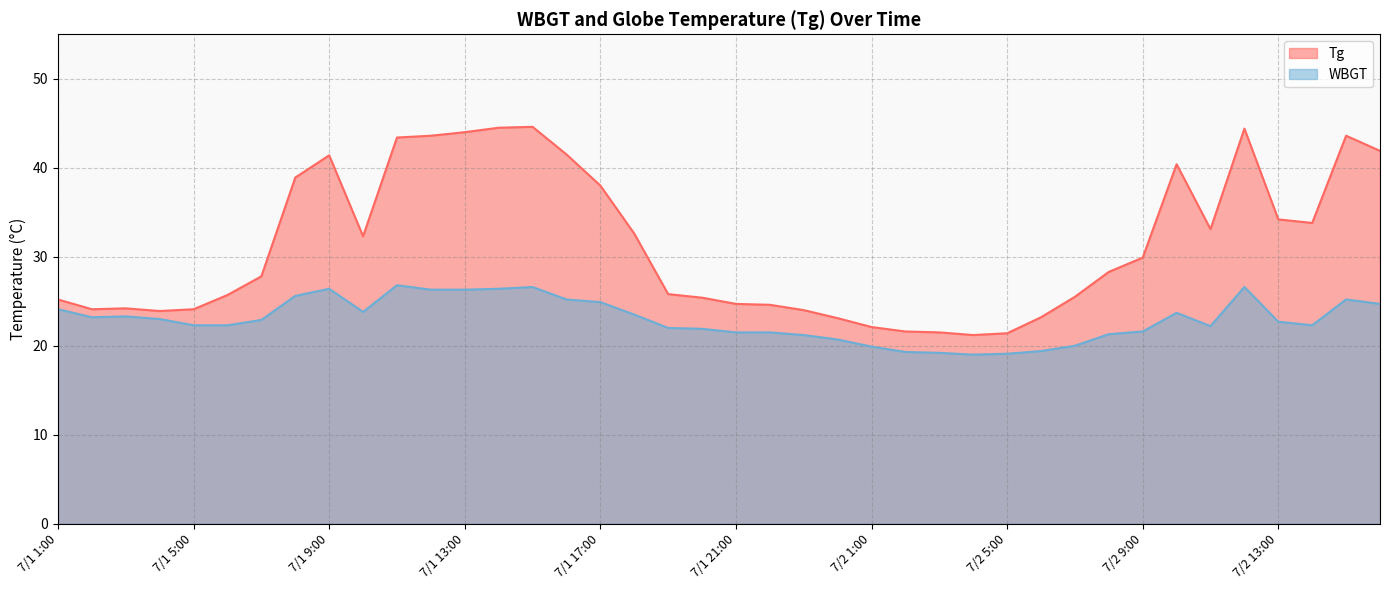

Where does the WBGT series first go above 22?

7/1 1:00